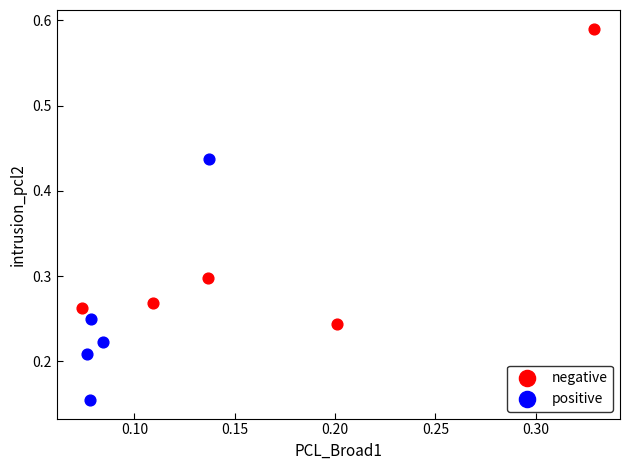

Which series contains the highest Y value?

negative